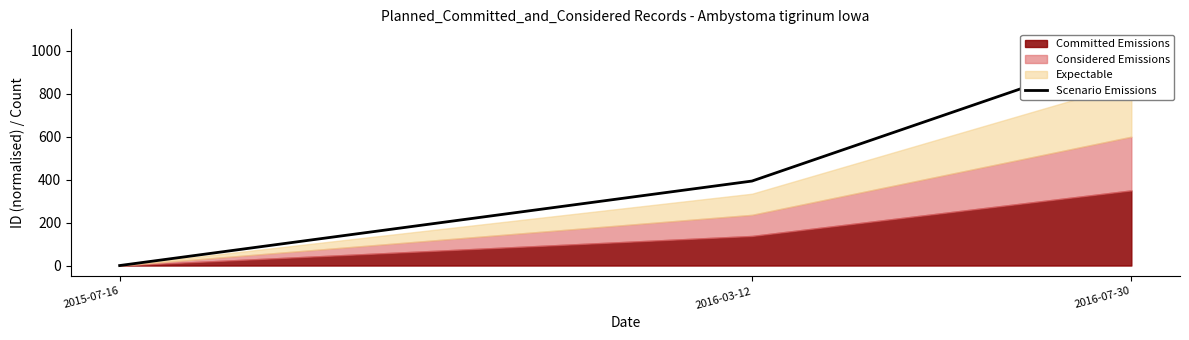

The chart shows a value of 195.9 at 2016-03-12. True or false?

False